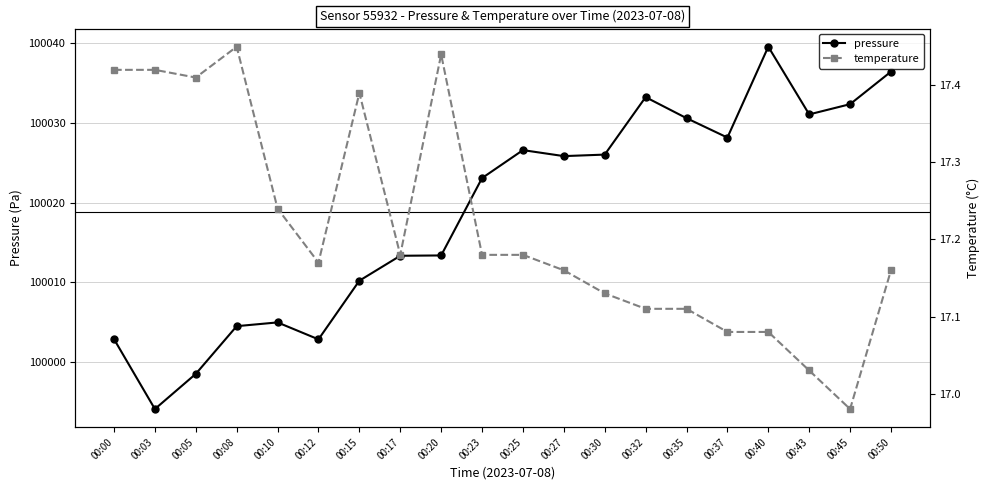

How many values in the temperature series are below 17?

1